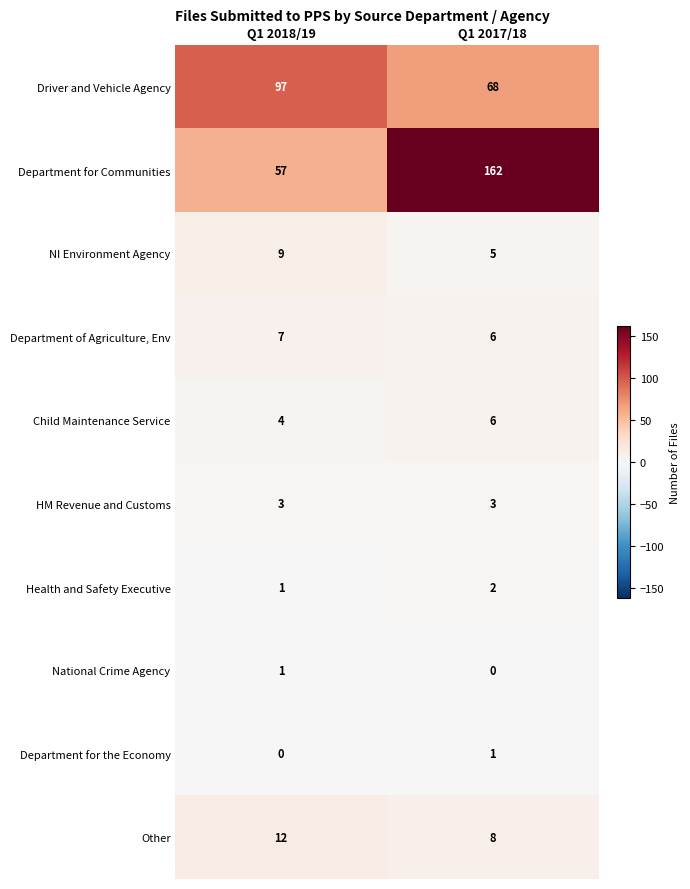

True or false: Driver and Vehicle Agency has a value of 68 at Q1 2017/18.

True